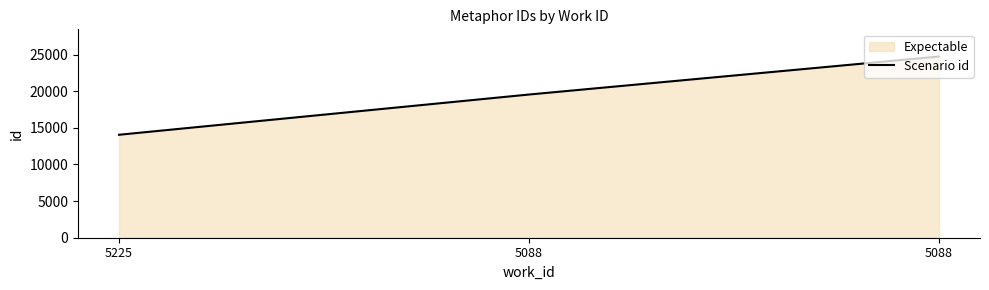

What is the approximate value at 5088?

24739